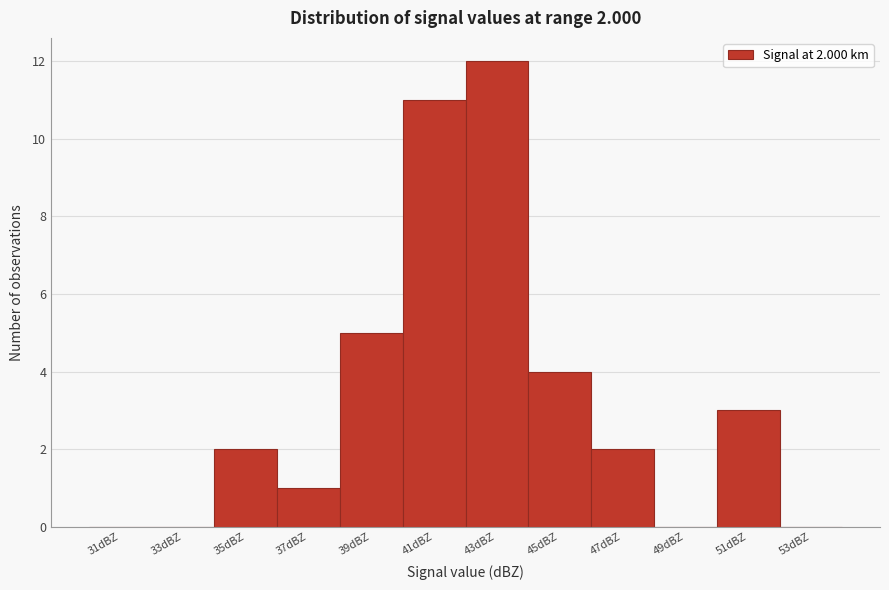

Over which range of the x-axis is the bar tallest?

42 to 44